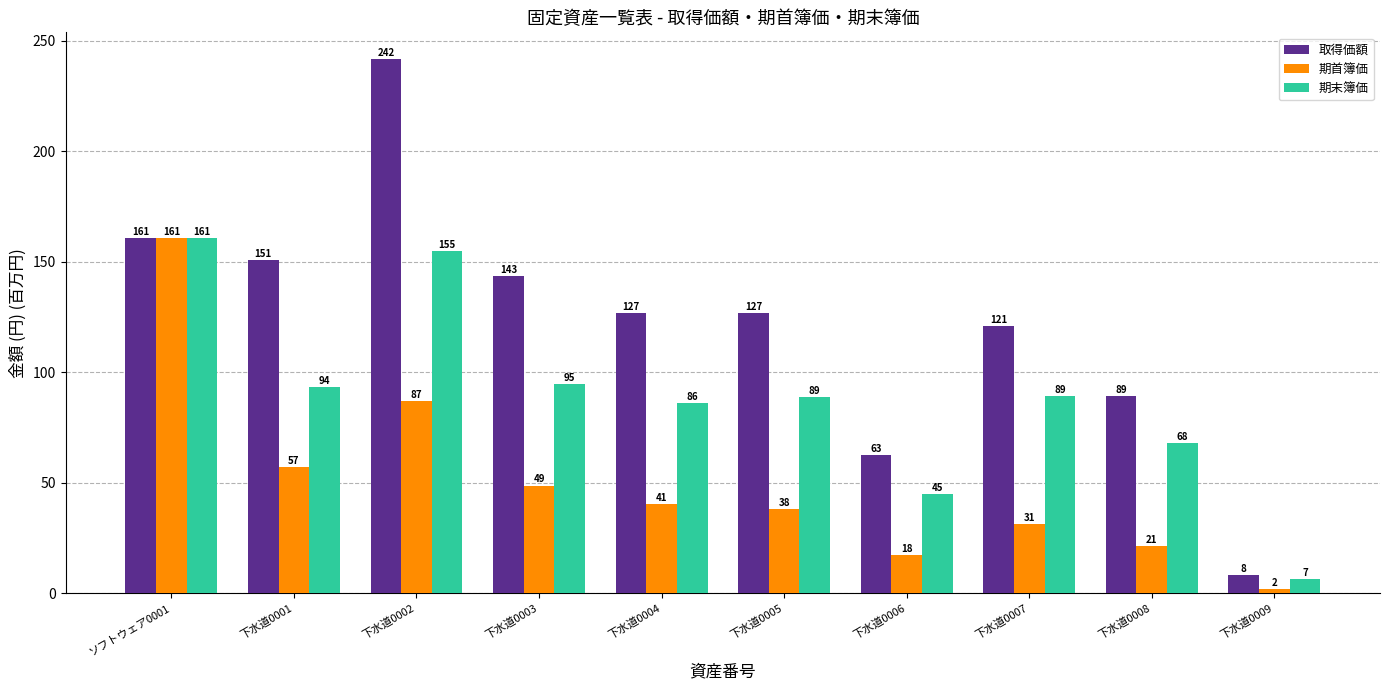

What is the sum of all 期末簿価 values?

887.4